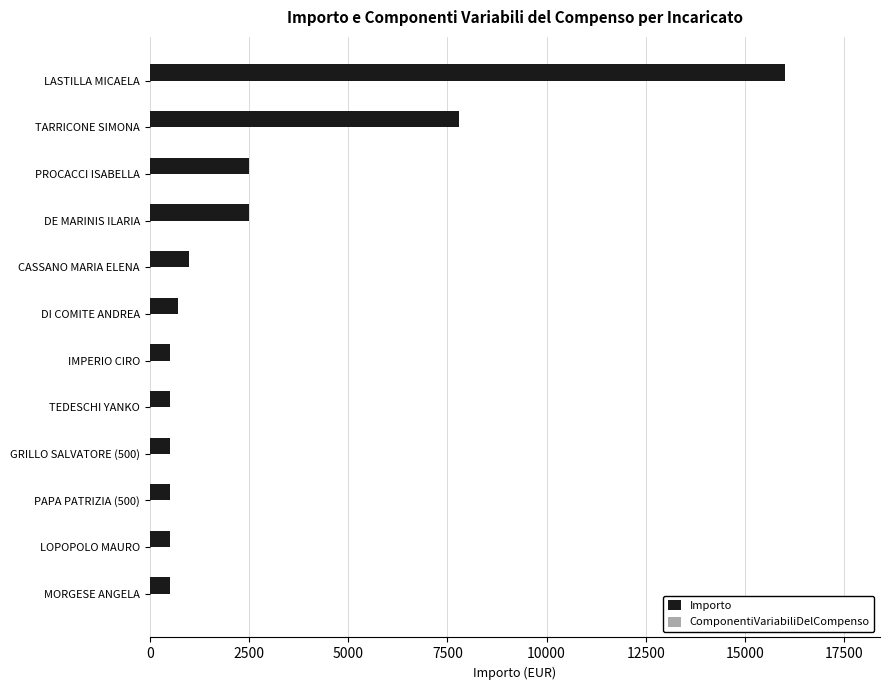

How many series are shown in this chart?

1